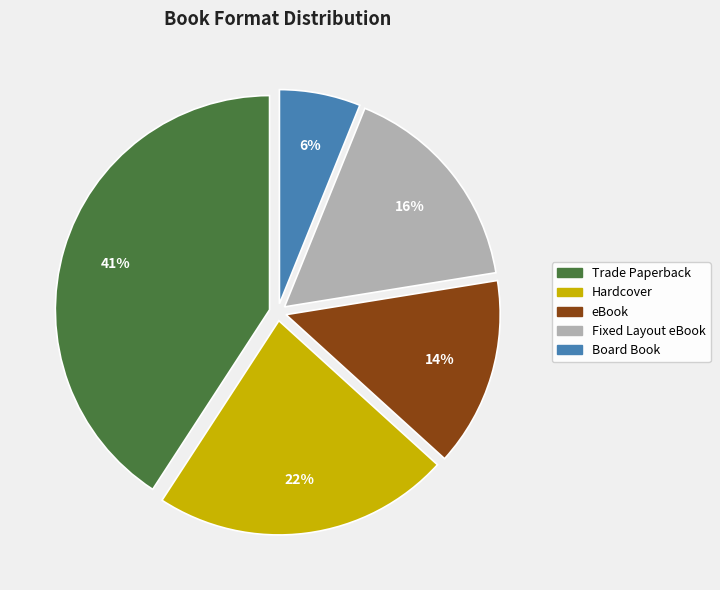

To the nearest percent, what is the average slice percentage?

20%